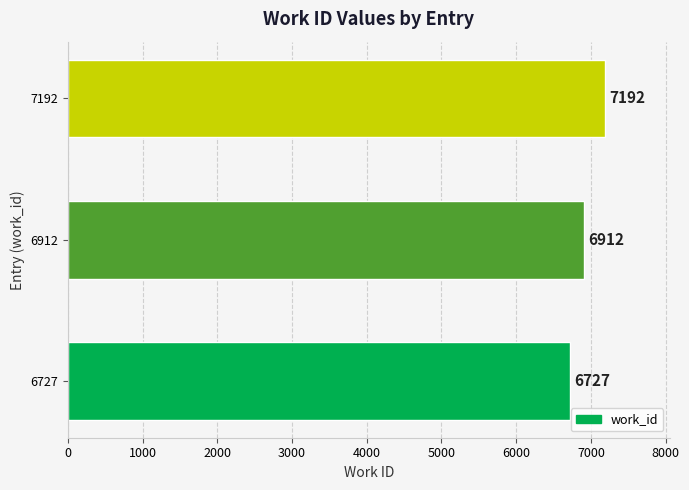

What is the difference between the maximum and second lowest values?

280